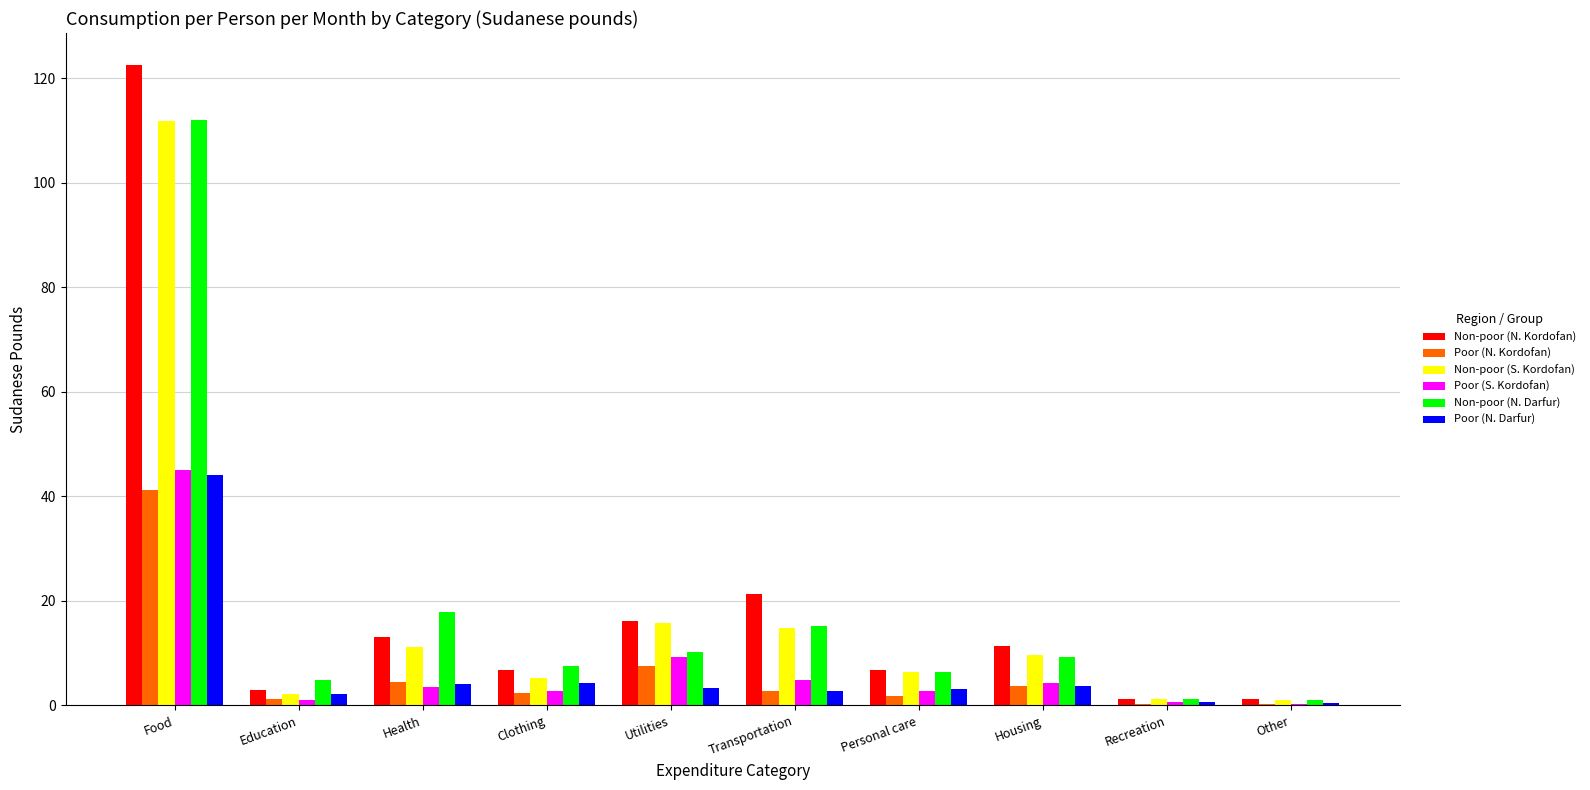

True or false: Non-poor (S. Kordofan) has a value of 158.1 at Food.

False